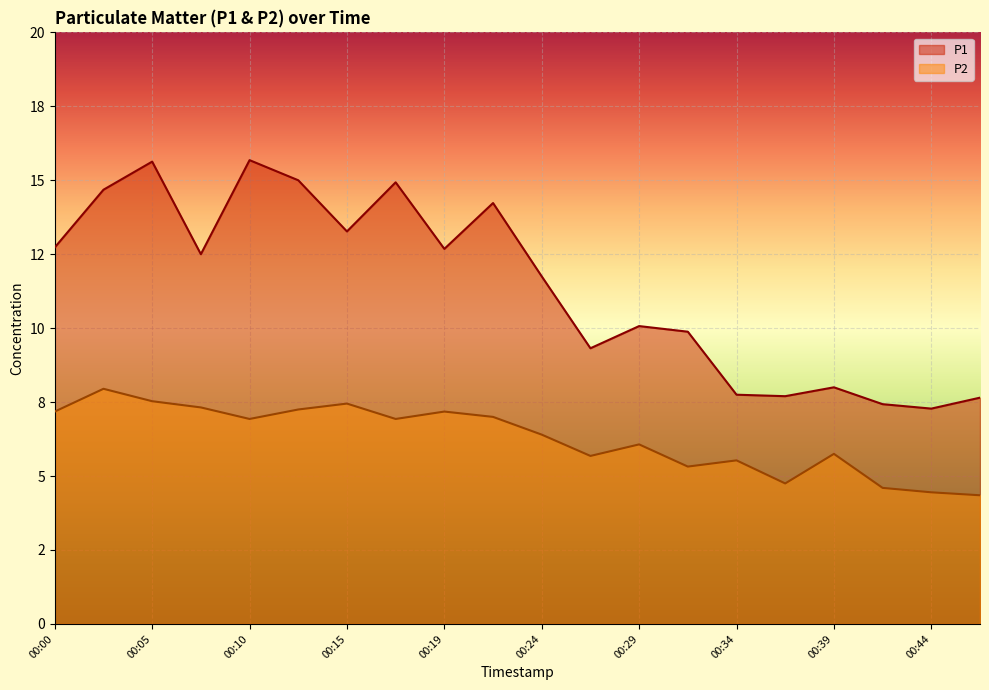

What is the difference between the P1 values at 00:19 and 00:22?

1.6